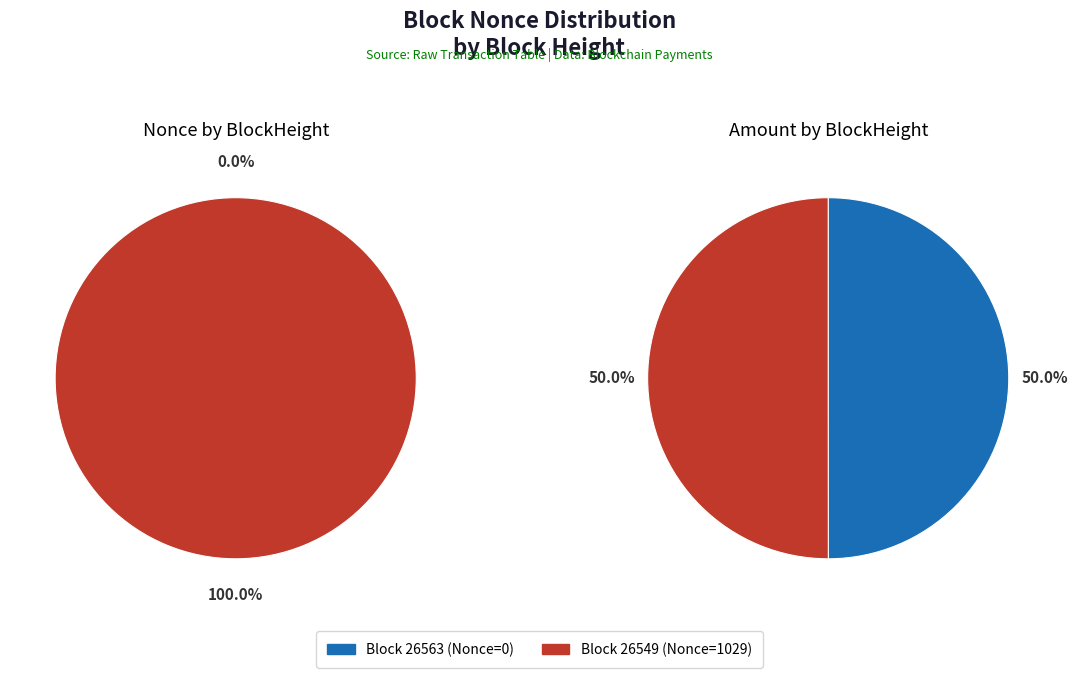

Does 26563 represent more than half of the total?

No